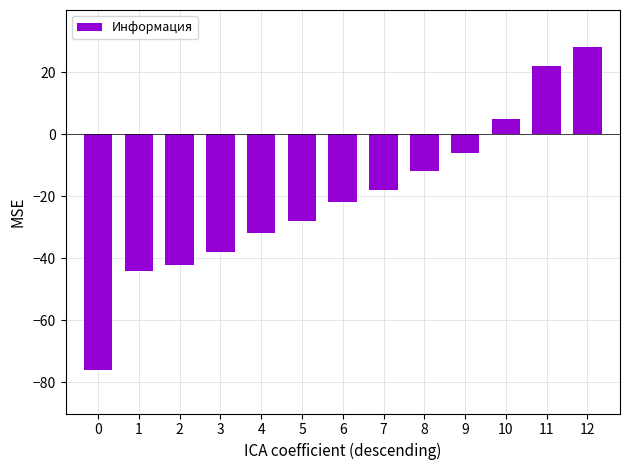

Reading left to right, extract all data points from this chart.

-76	-44	-42	-38	-32	-28	-22	-18	-12	-6	5	22	28